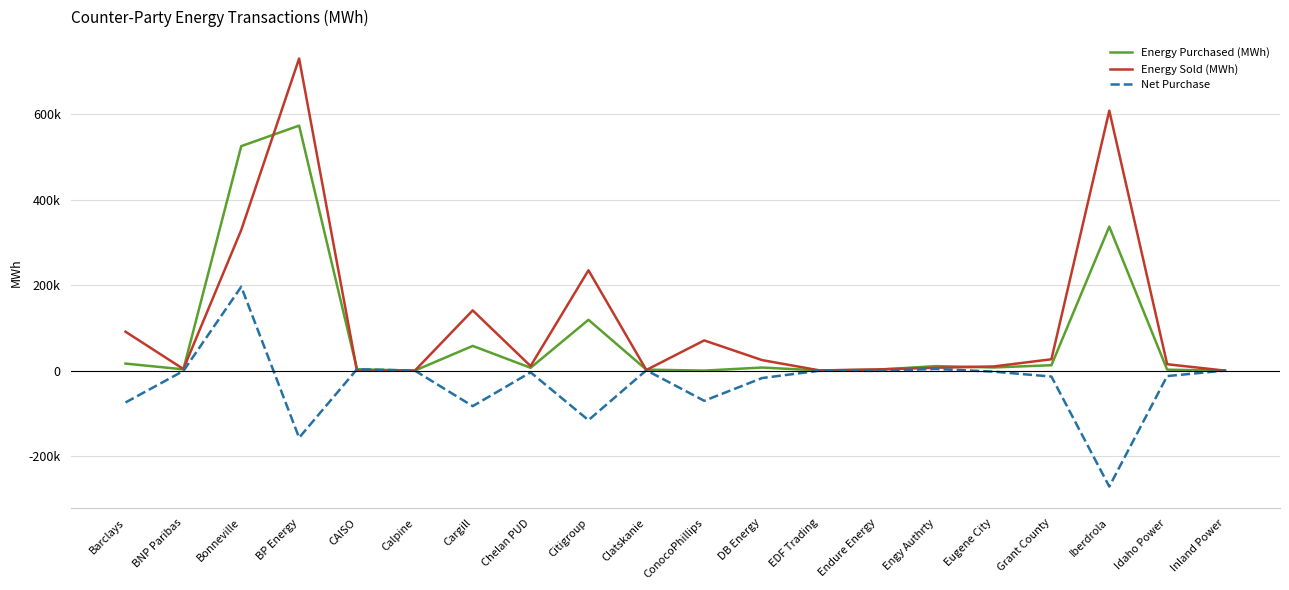

What is the value of the Energy Purchased (MWh) point at the 20th from the left?

104